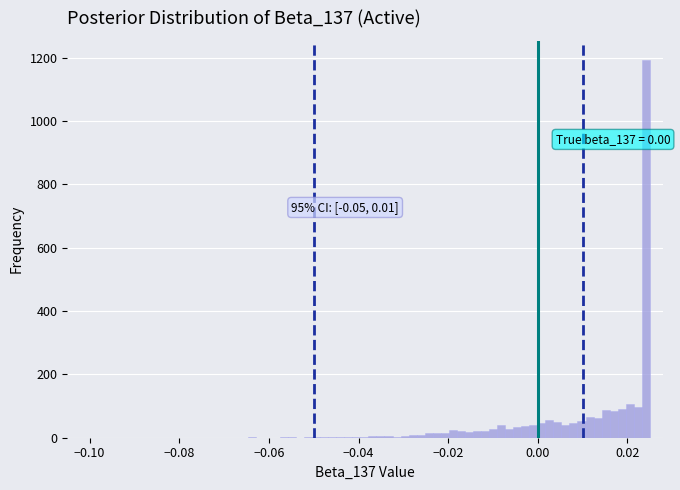

Around what value on the x-axis is the tallest bar? Give the approximate position of its centre, as read against the axis.

0.024